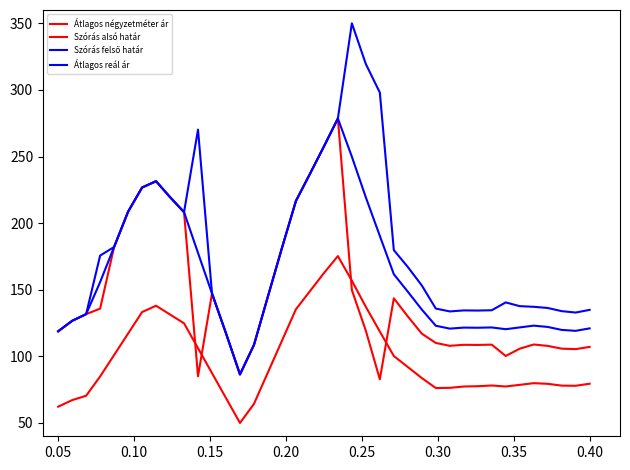

What is the average value of the Átlagos négyzetméter ár series?

98.8